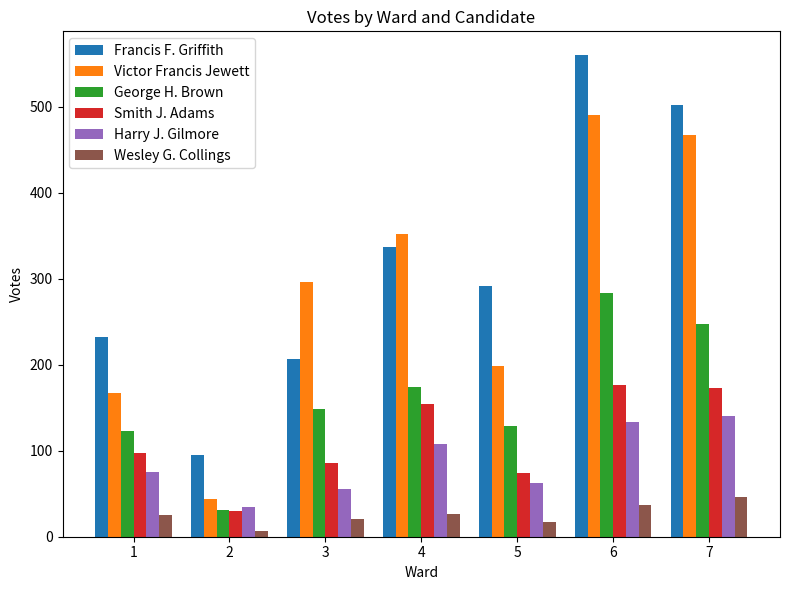

What value does the Francis F. Griffith series have at 2?

95